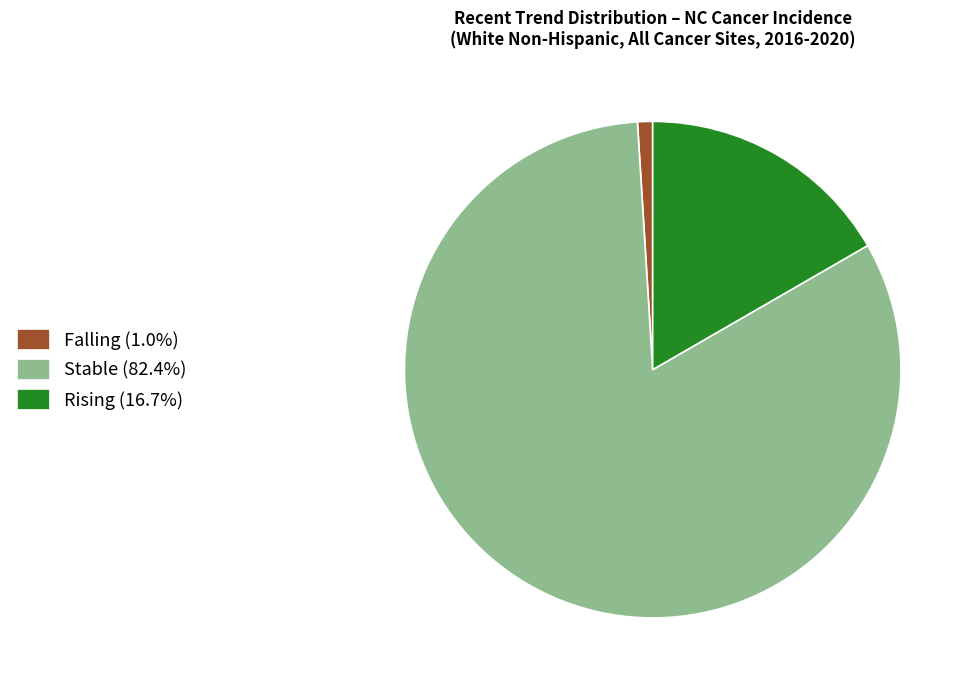

Is there a majority slice in this chart?

Yes